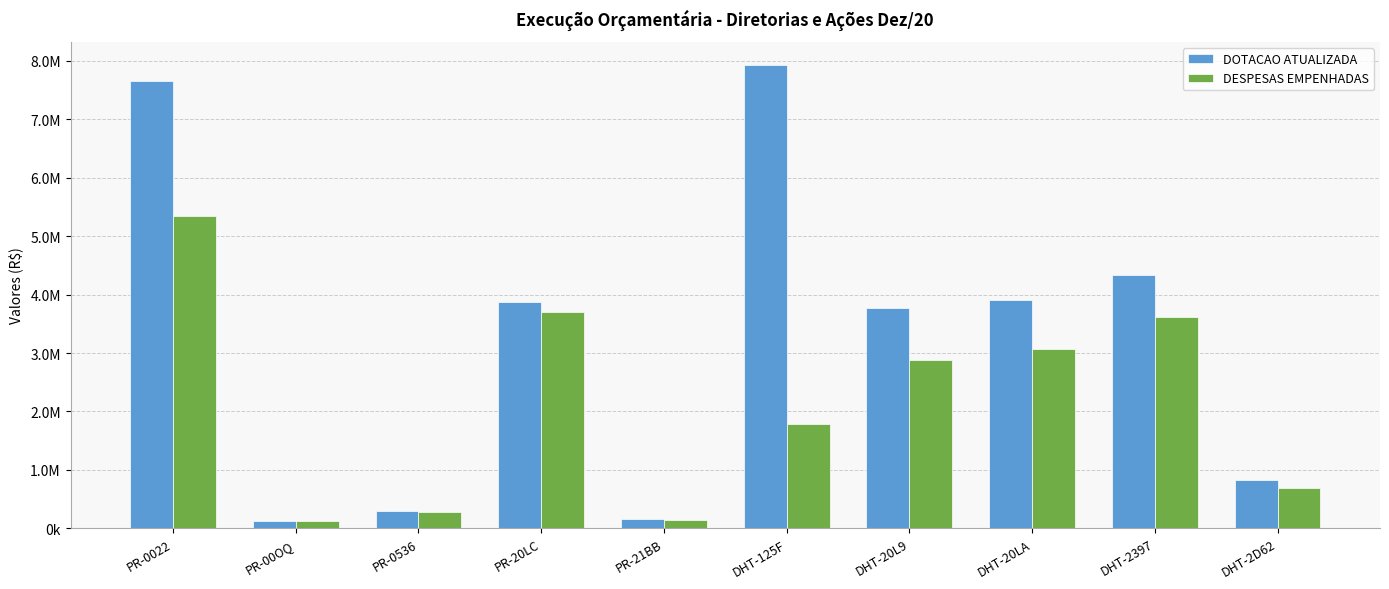

Are the bars horizontal?

No